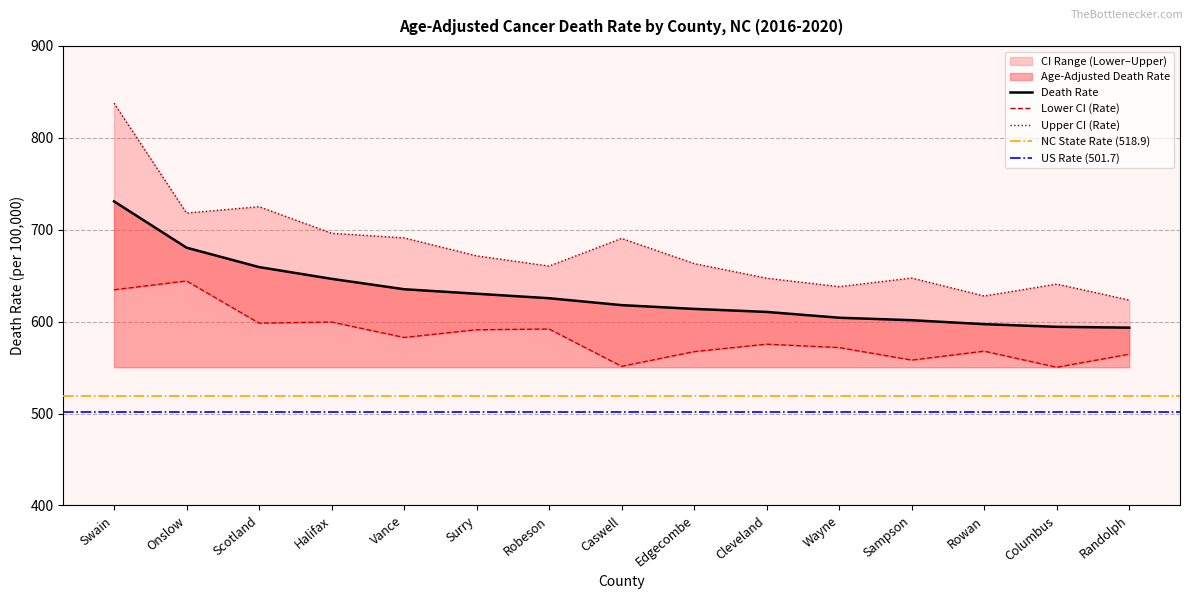

True or false: Lower CI (Rate) has a value of 1009.6 at Halifax.

False